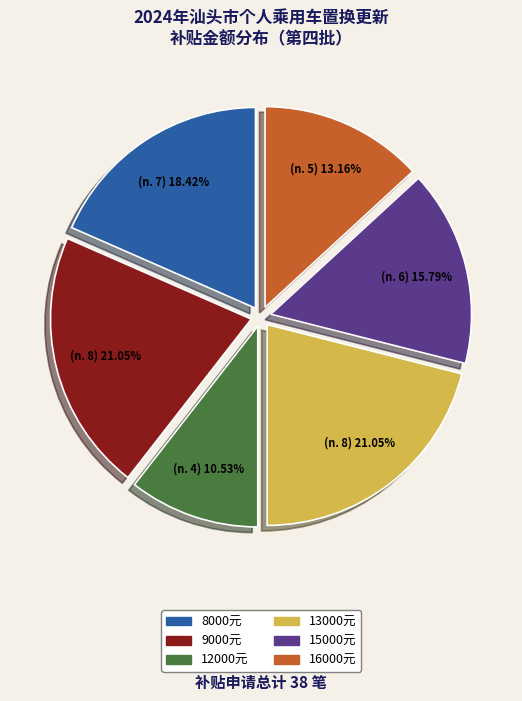

Does any single category account for the majority?

No